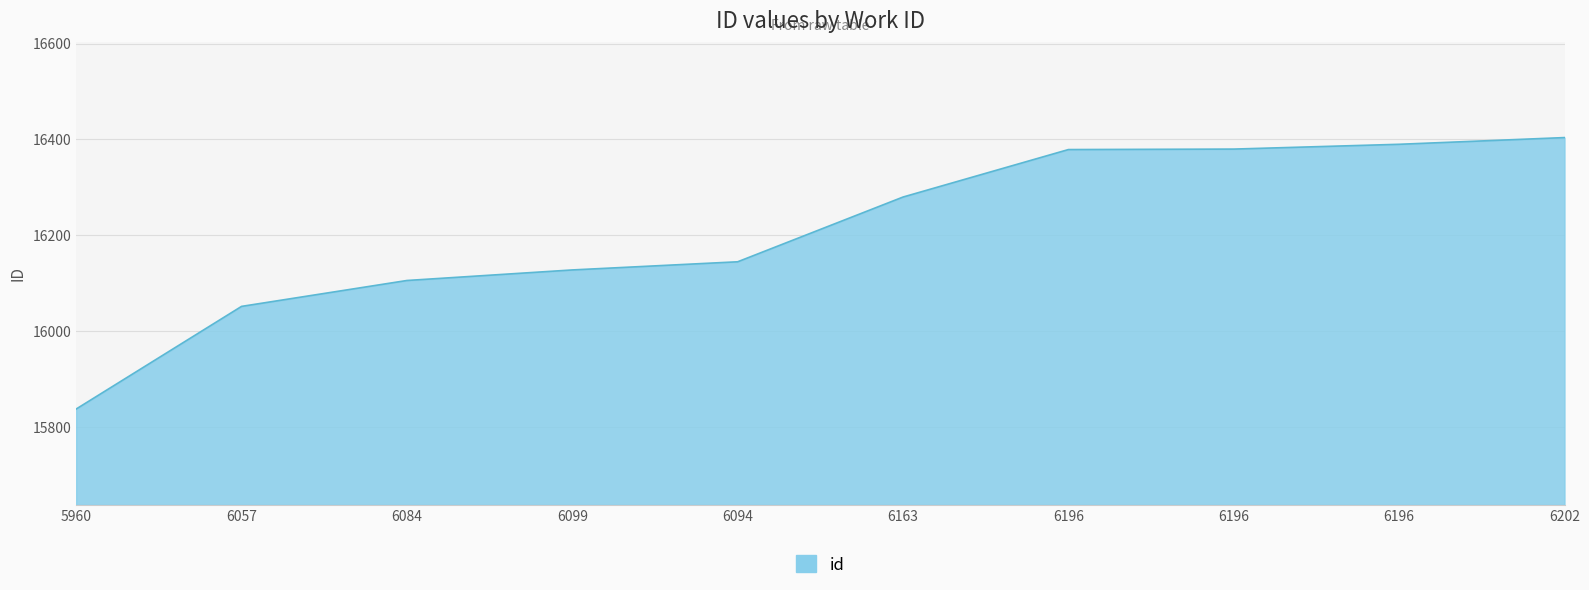

Is it true that the value at 6196 is 6738?

False